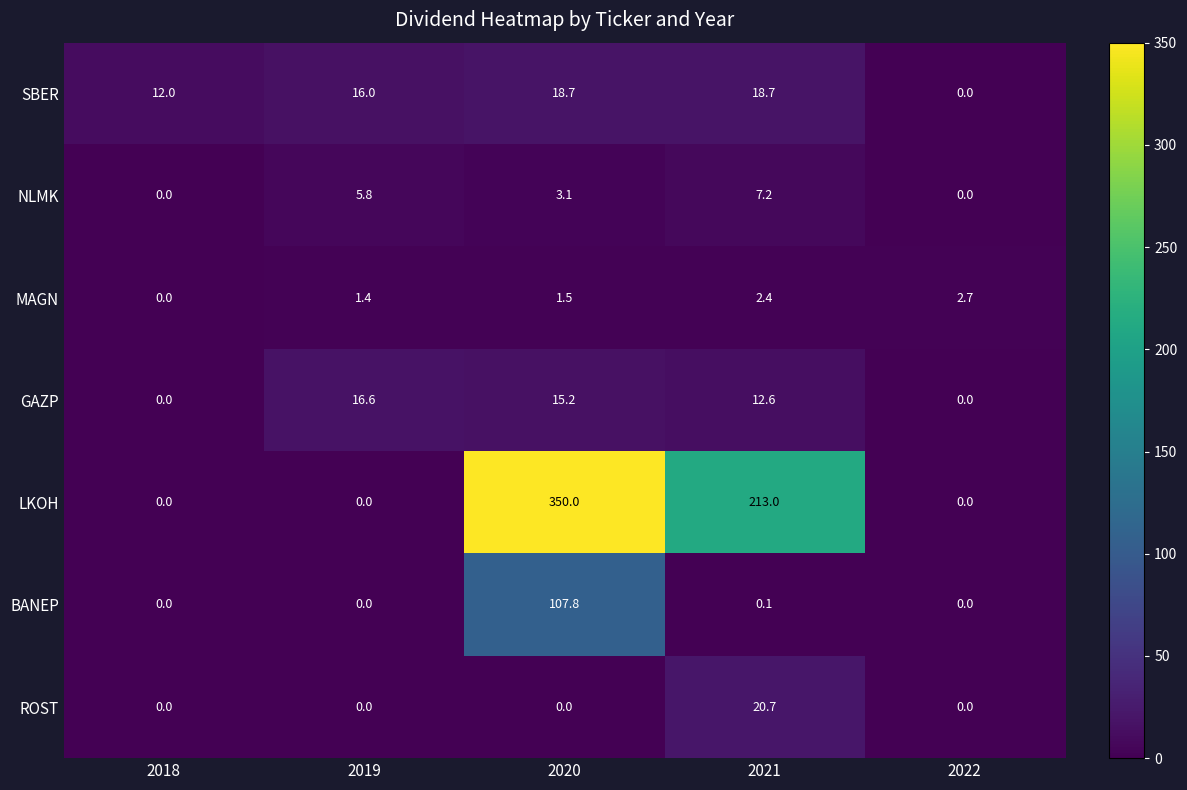

Is it true that ROST equals 10.1 at 2018?

False